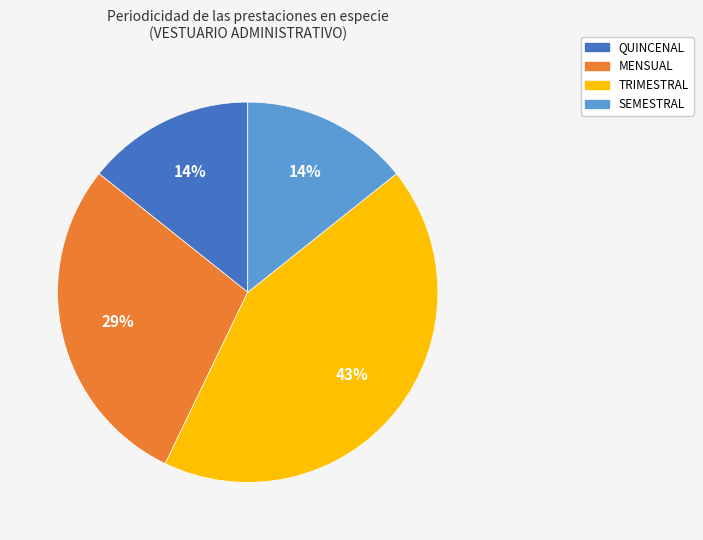

How many slices are in this pie chart?

4